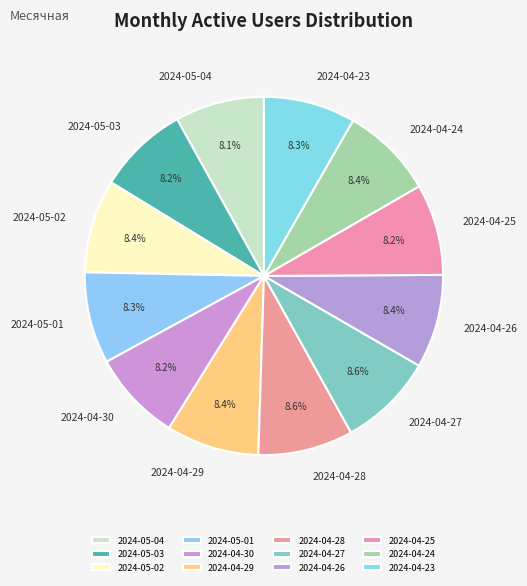

How many segments does this pie chart have?

12